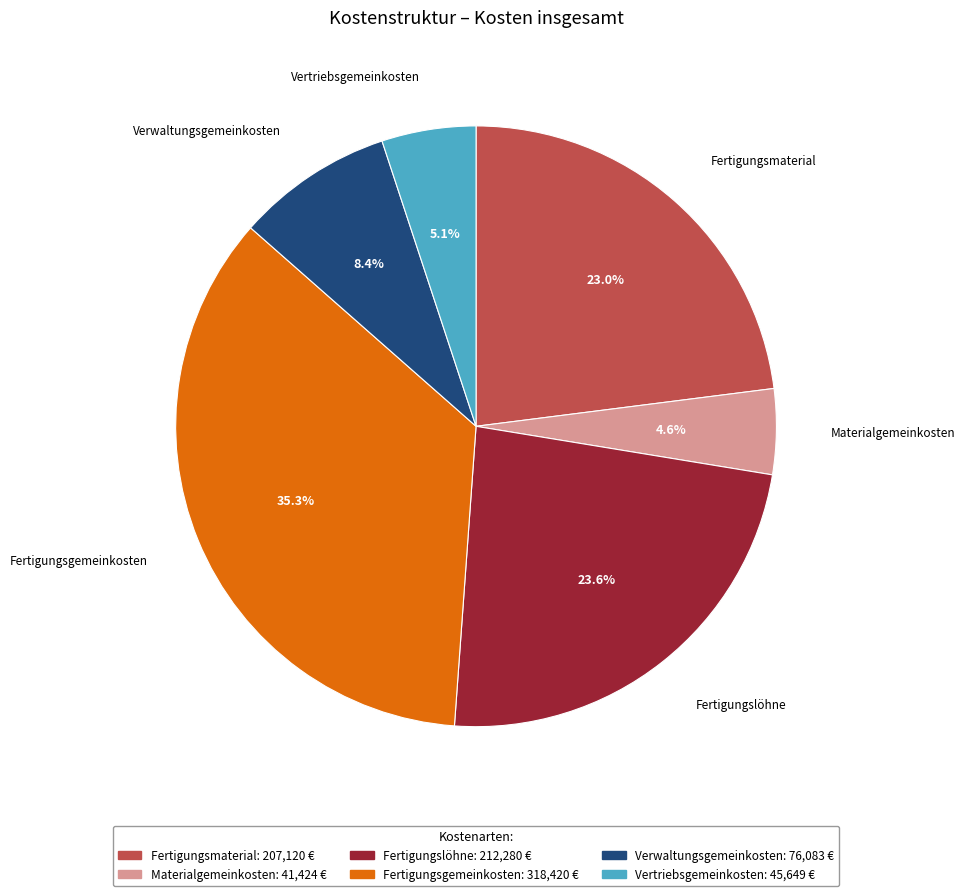

What percentage is the Verwaltungsgemeinkosten slice, to the nearest percent?

8%